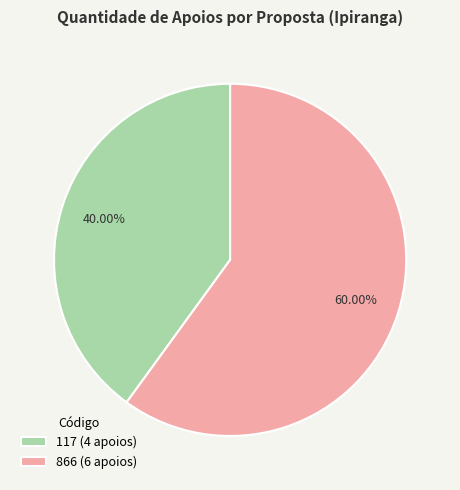

Is 117 the majority of the pie?

No